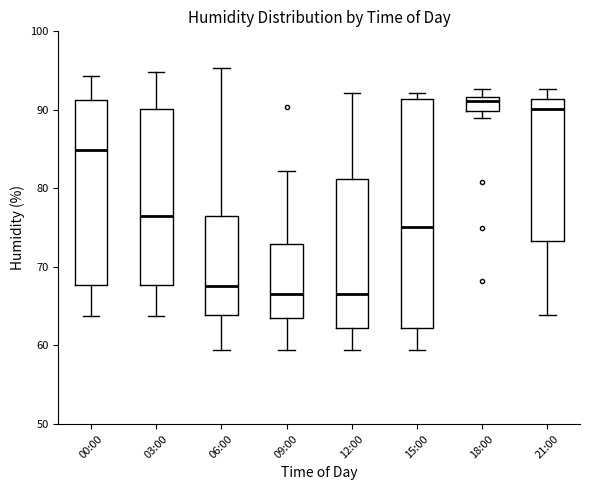

Reading left to right, transcribe this box plot: for each box, give where its median line is, the range the box spans, and where its two whiskers end, as read against the y-axis. The values are not printed on the chart, so give them approximately, as read against the axis.

00:00: median 85, box 68 to 91, whiskers 64 to 94
03:00: median 77, box 68 to 90, whiskers 64 to 95
06:00: median 68, box 64 to 76, whiskers 59 to 95
09:00: median 67, box 63 to 73, whiskers 59 to 82
12:00: median 67, box 62 to 81, whiskers 59 to 92
15:00: median 75, box 62 to 91, whiskers 59 to 92
18:00: median 91, box 90 to 92, whiskers 89 to 93
21:00: median 90, box 73 to 91, whiskers 64 to 93